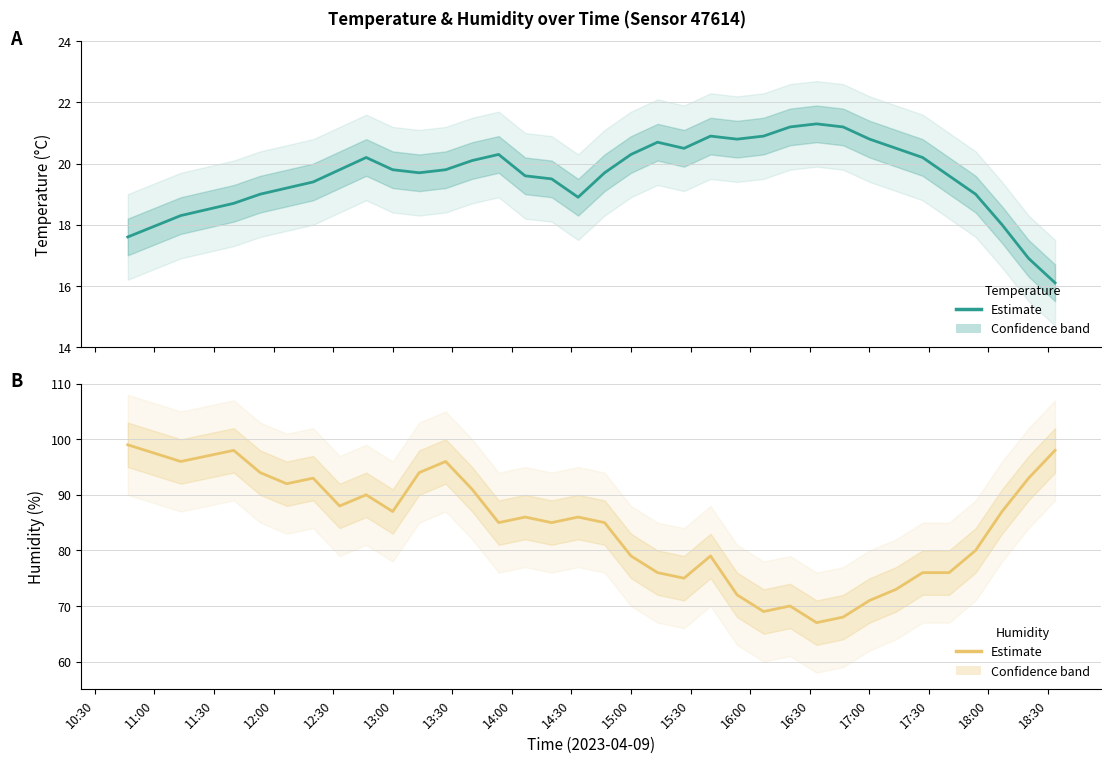

What position from the left is 11:30?

3